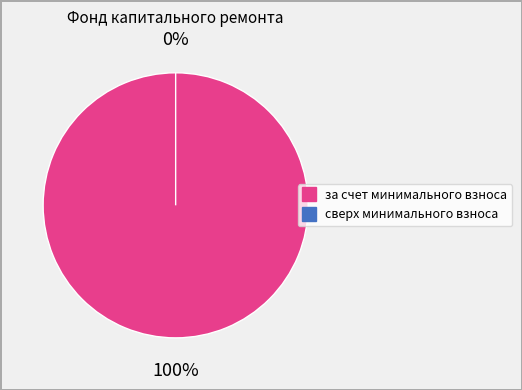

Which category has the smallest portion of the pie?

сверх минимального взноса